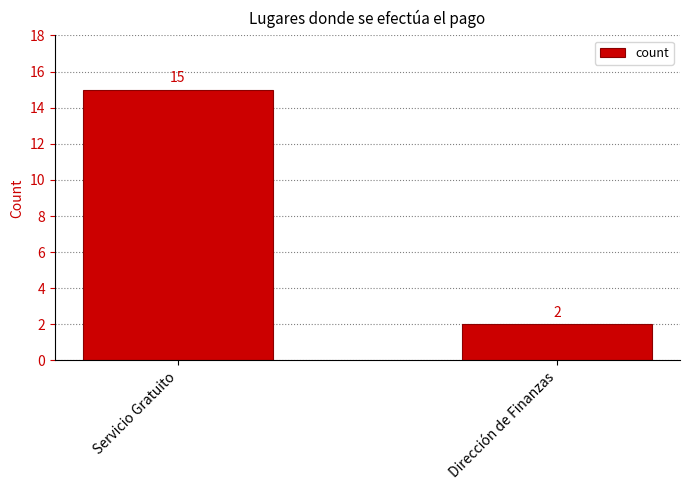

What is the label of the 2nd bar from the right?

Servicio Gratuito